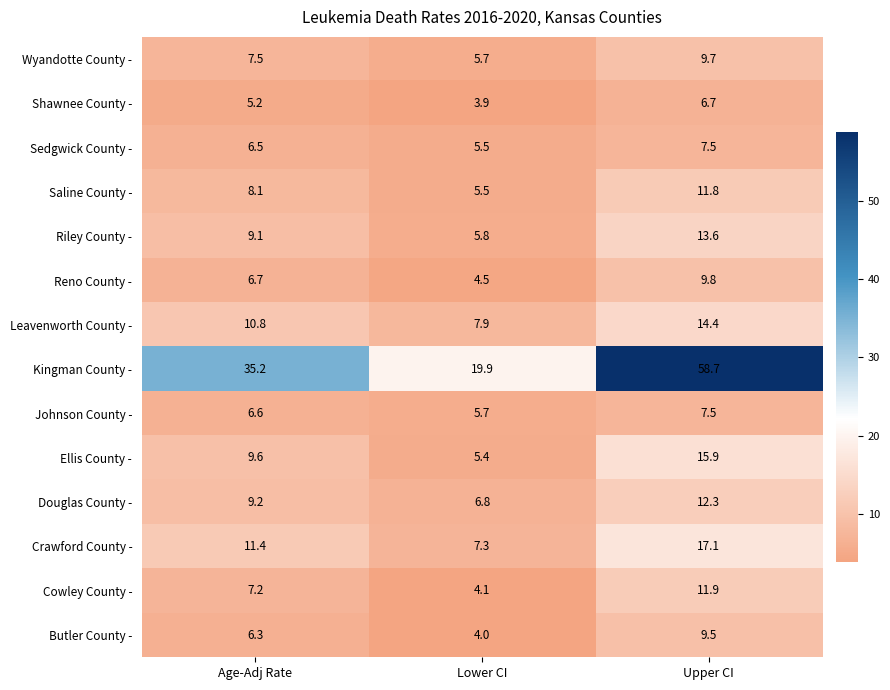

The value of Kingman County - at Age-Adj Rate is 55.6. True or false?

False